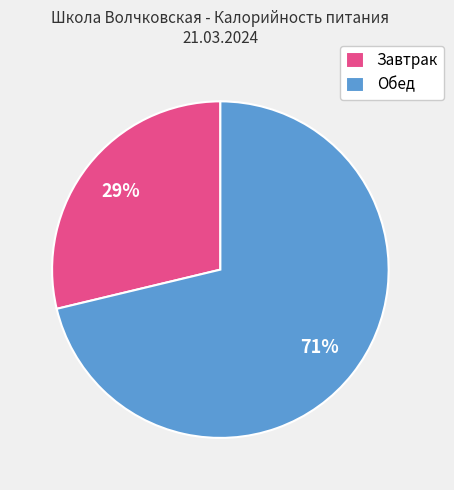

Rank the categories by value from highest to lowest.

Обед, Завтрак